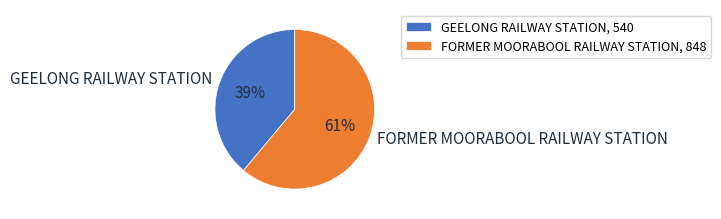

True or false: FORMER MOORABOOL RAILWAY STATION accounts for 53% of the total.

False